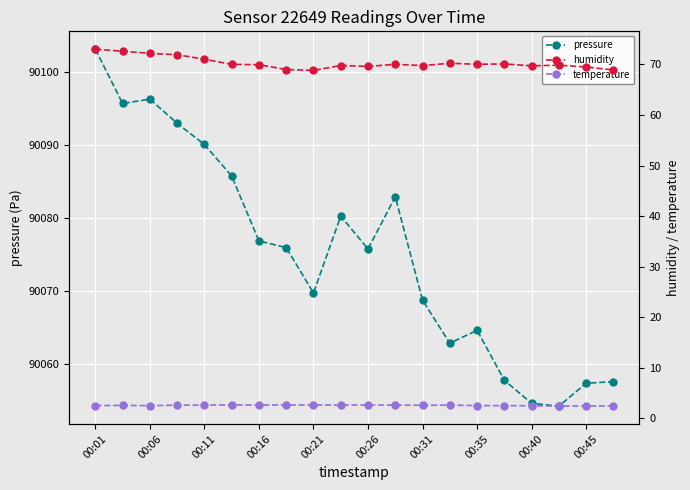

True or false: pressure has more than 0 points higher than both neighbors.

True